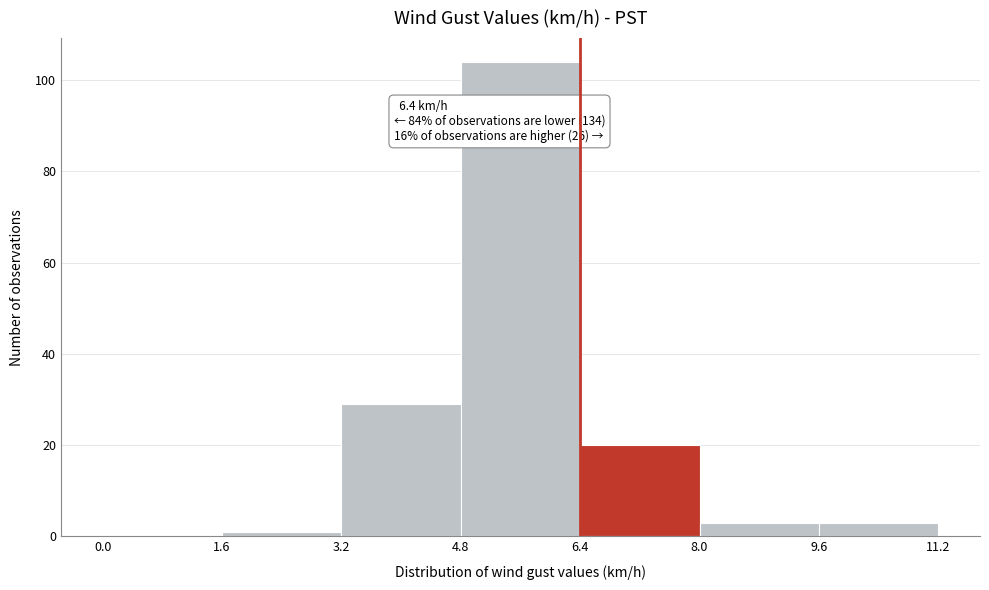

Over which range of the x-axis is the bar tallest?

4.8 to 6.4